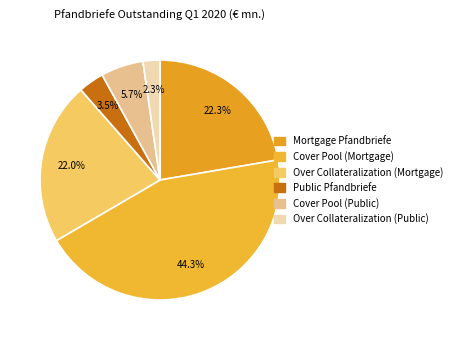

Which has a higher value, Cover Pool (Mortgage) or Cover Pool (Public)?

Cover Pool (Mortgage)